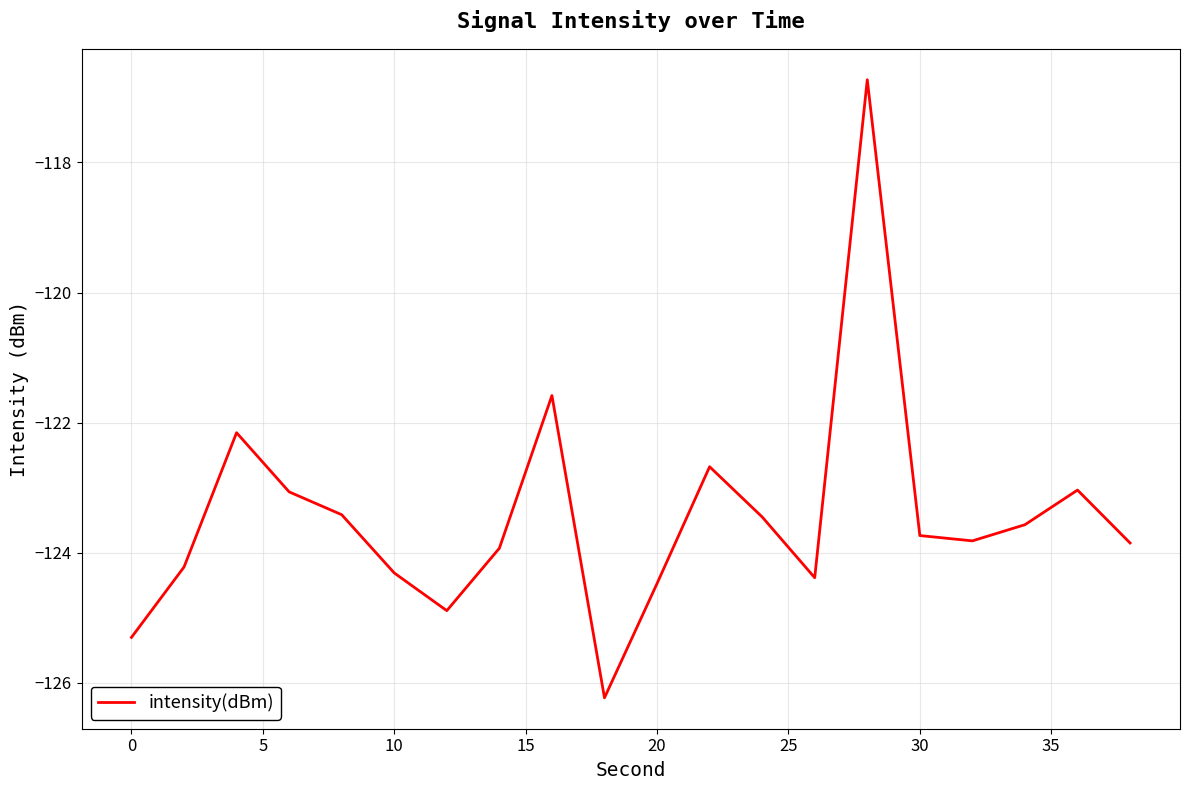

What is the difference between the maximum and minimum values?

9.5